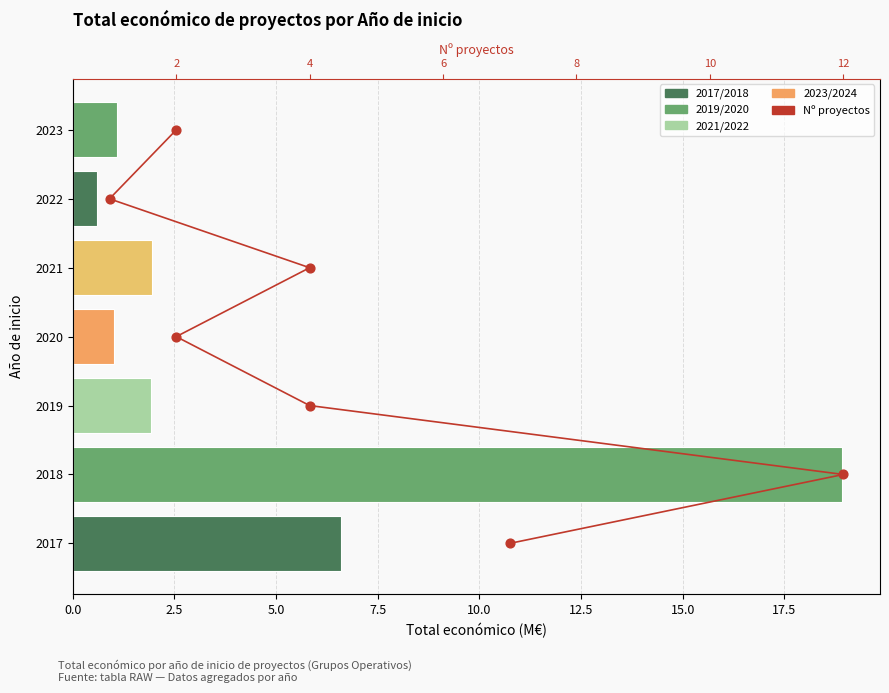

Which series has the largest total across all categories?

Total económico (M€)